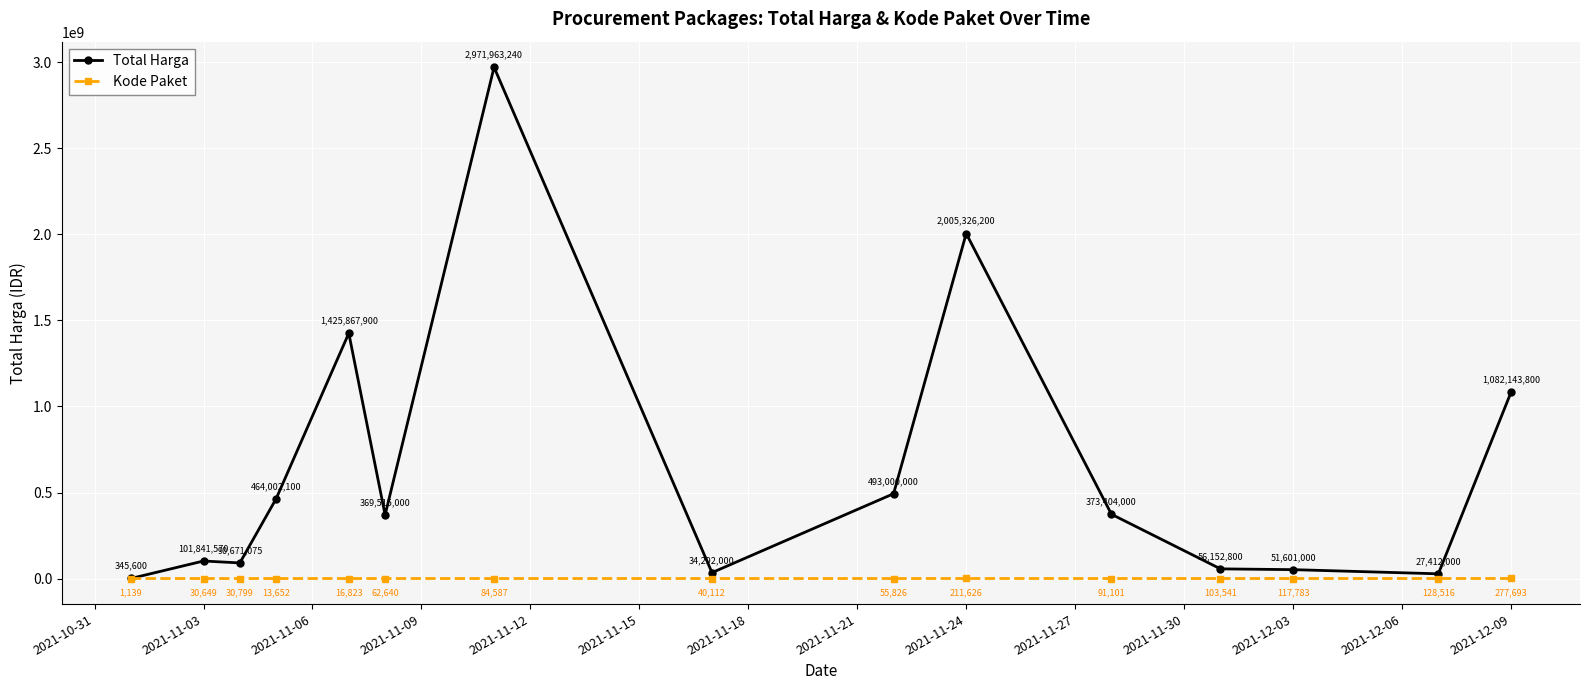

What are all the series names shown in the legend?

Total Harga, Kode Paket